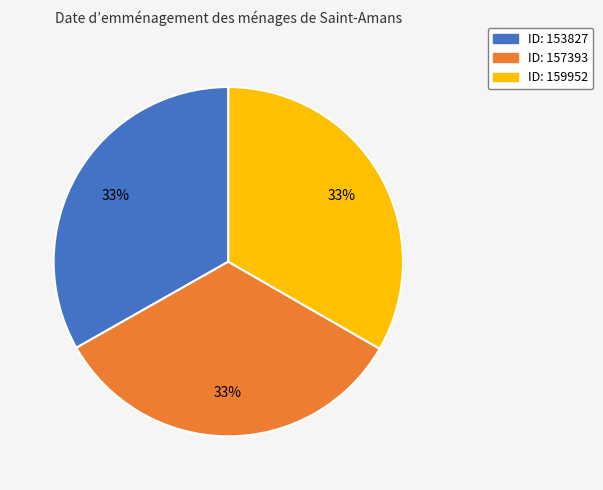

Is there a majority slice in this chart?

No